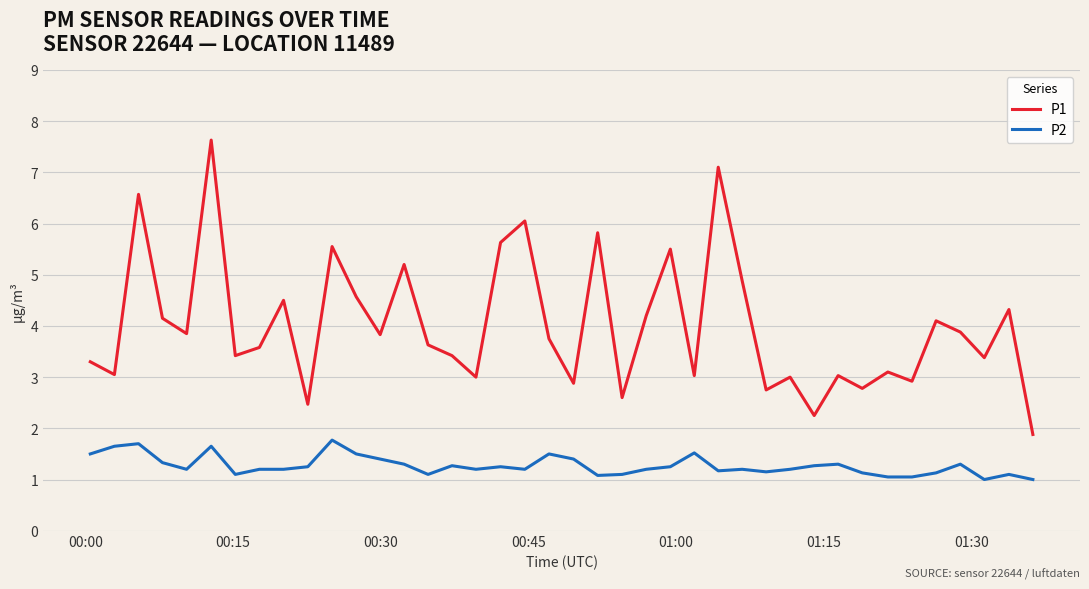

True or false: P2 and P1 cross at least once.

False